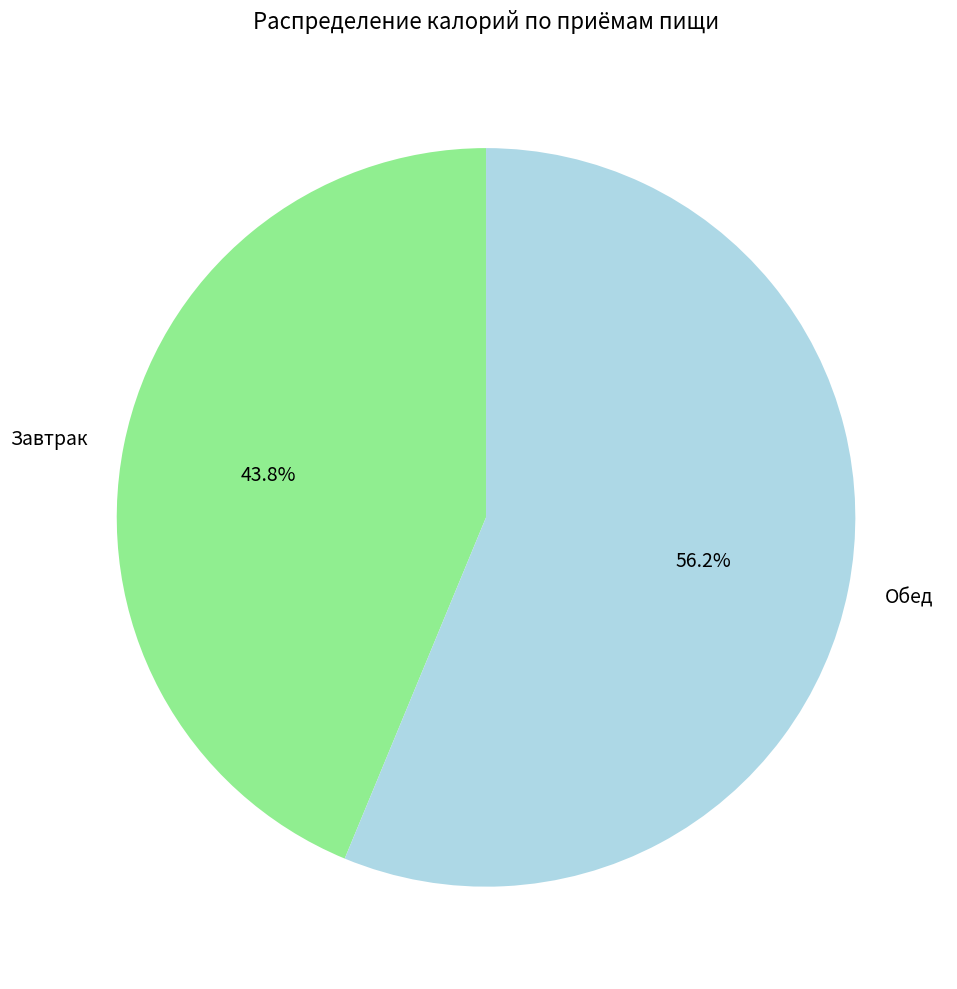

True or false: Завтрак accounts for 44% of the total.

True